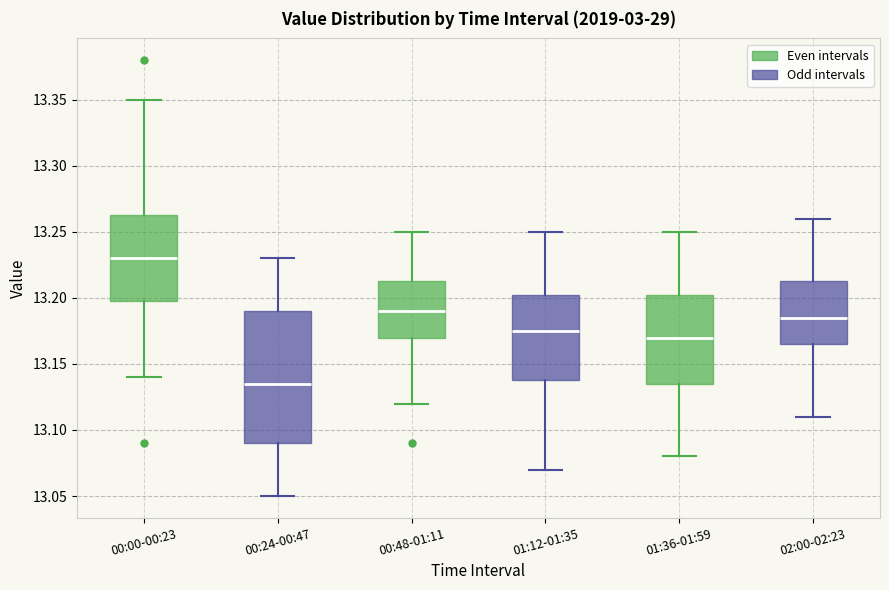

Where is the lower edge of the box for 00:24-00:47 on the y-axis? The values are not printed on the chart, so give them approximately, as read against the axis.

13.090